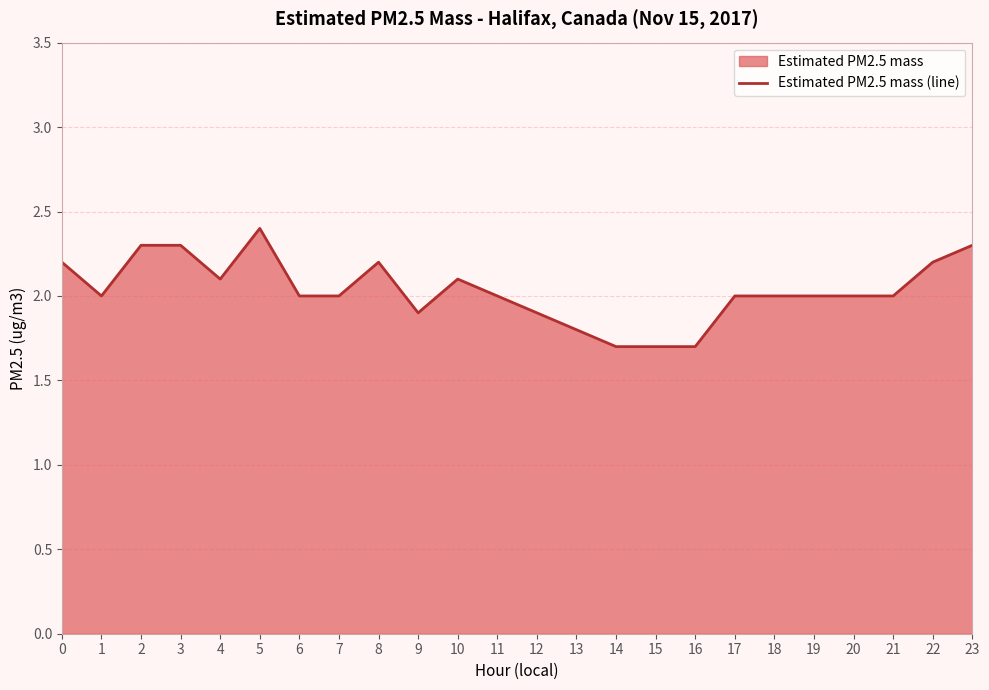

Reading right to left, list all the values displayed in this chart.

23=2.3	22=2.2	21=2.0	20=2.0	19=2.0	18=2.0	17=2.0	16=1.7	15=1.7	14=1.7	13=1.8	12=1.9	11=2.0	10=2.1	9=1.9	8=2.2	7=2.0	6=2.0	5=2.4	4=2.1	3=2.3	2=2.3	1=2.0	0=2.2